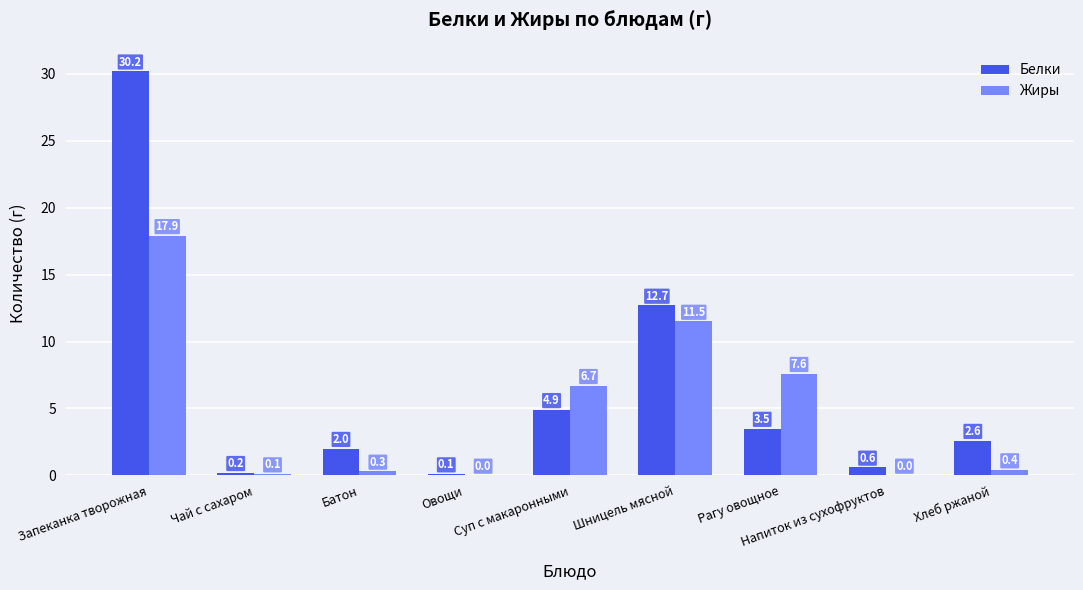

The value of Жиры at Суп с макаронными is 2.1. True or false?

False